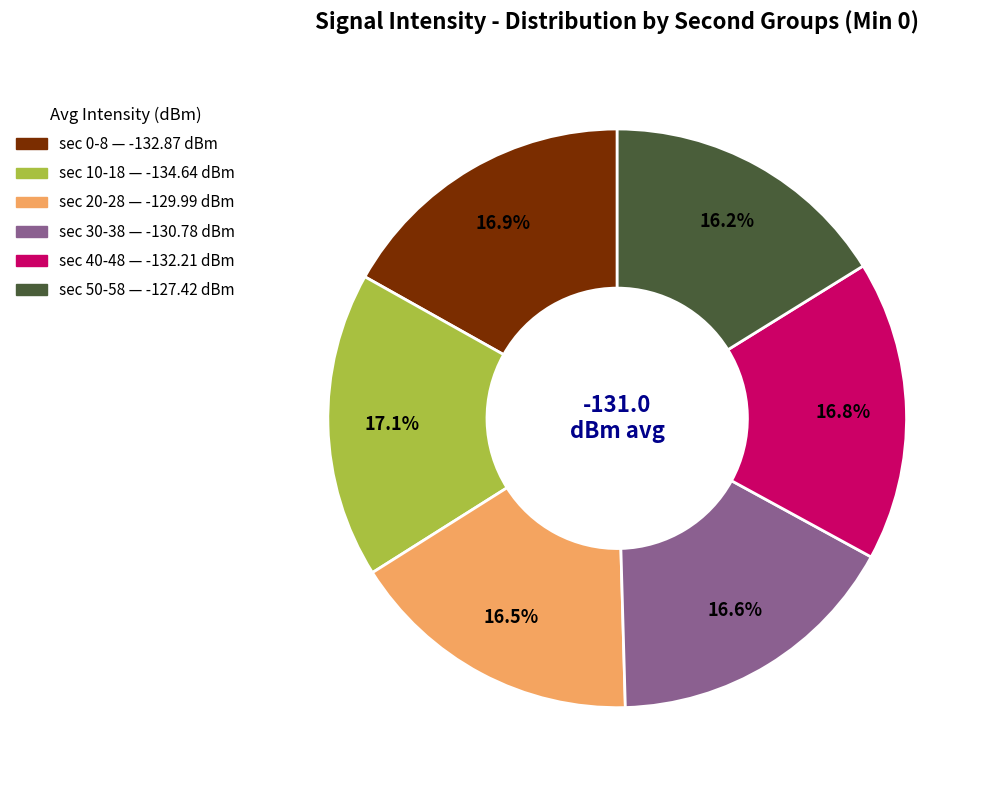

Is there a majority slice in this chart?

No